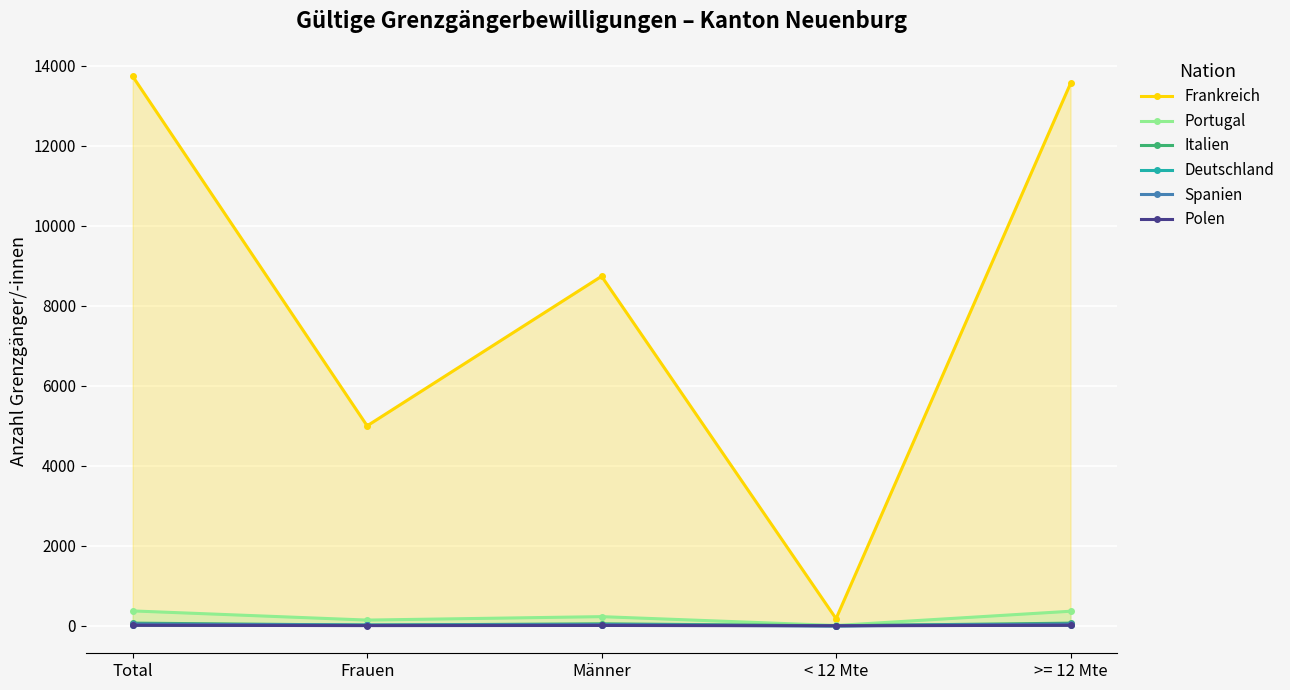

Which category has the lowest value in the Deutschland series?

< 12 Mte